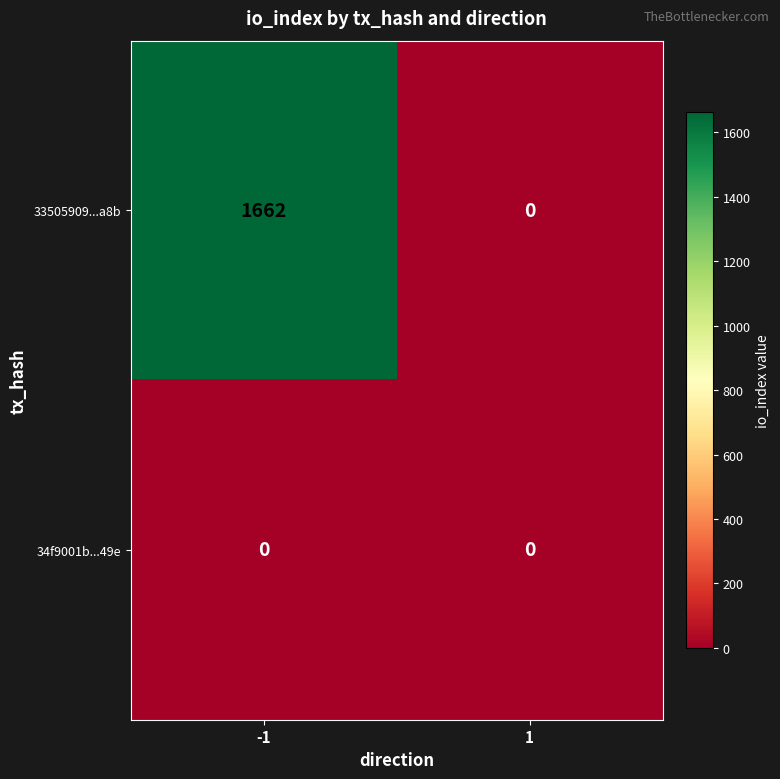

Count the number of categories in the chart.

2